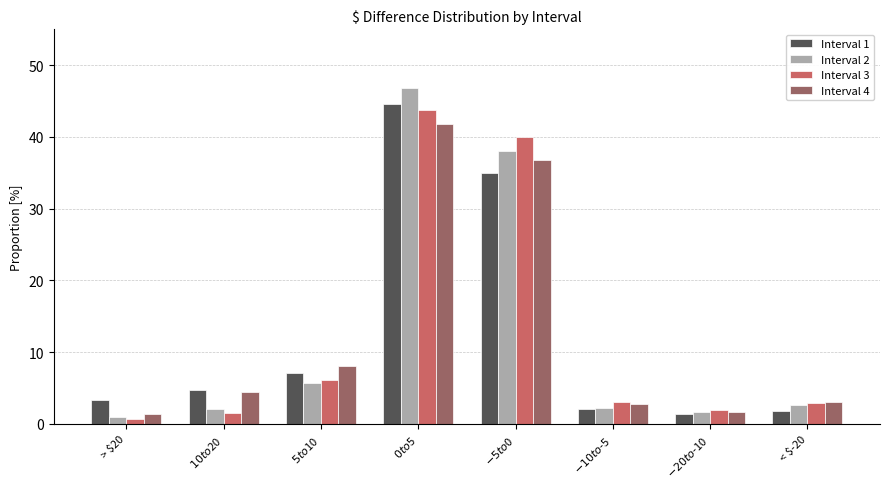

Which series changed the most between $-5 to $0 and < $-20?

Interval 3